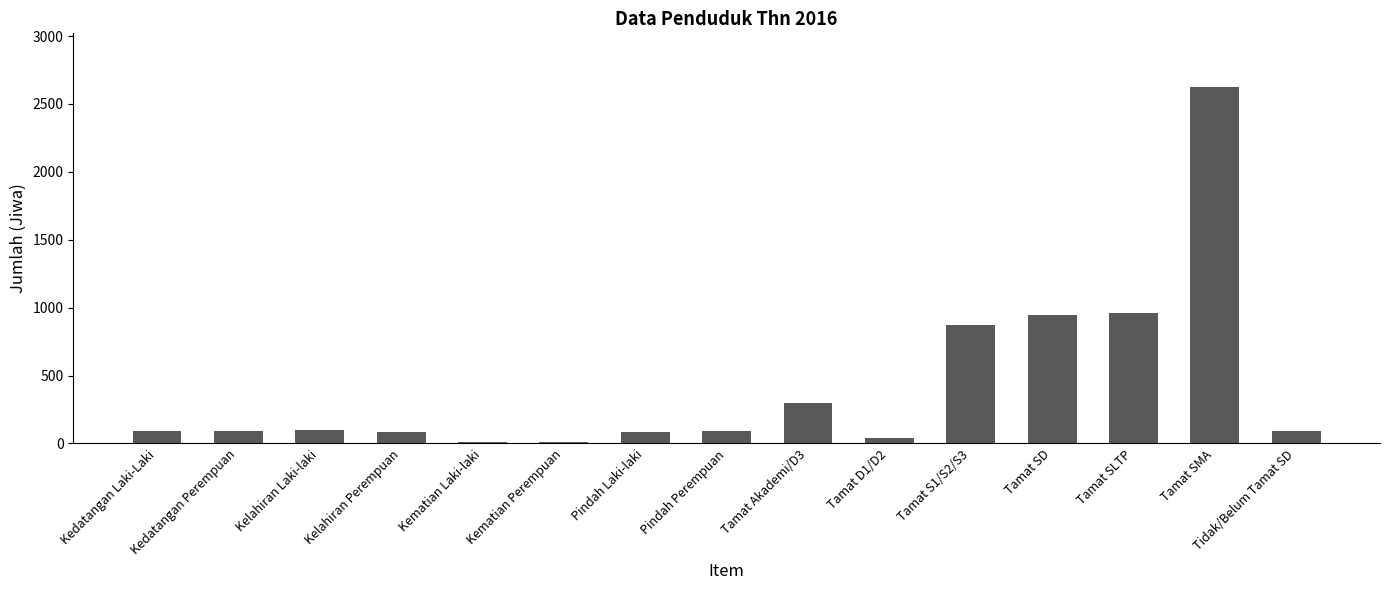

What is the maximum value shown in the chart?

2626